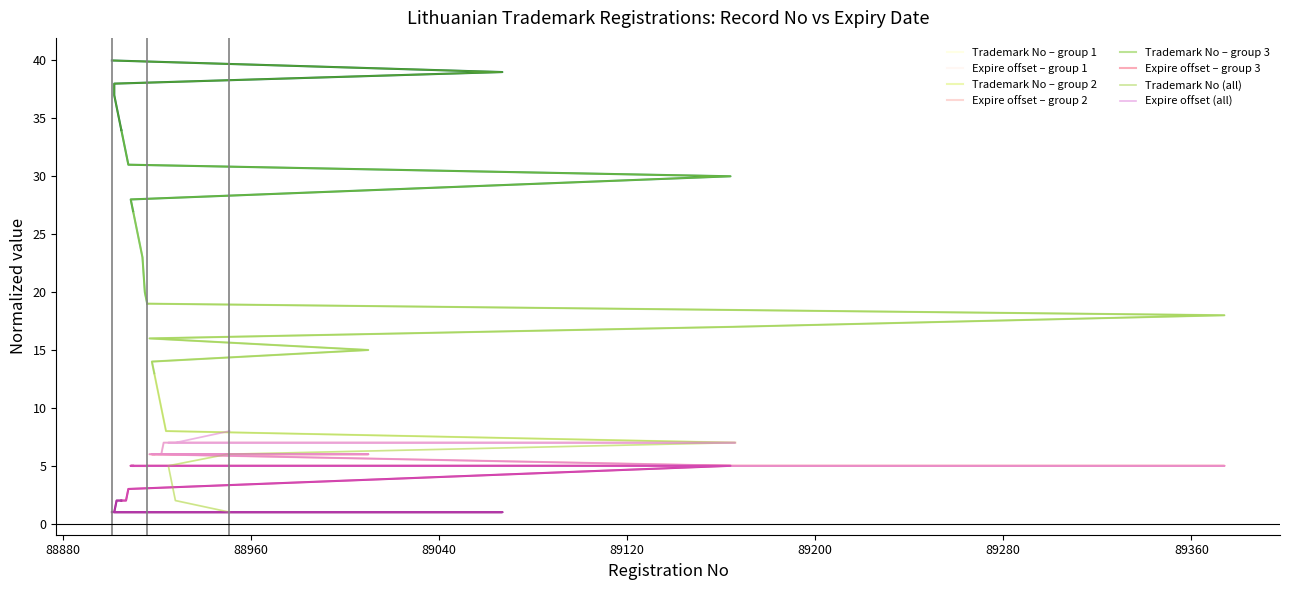

What is the average value of the Expire series?

5